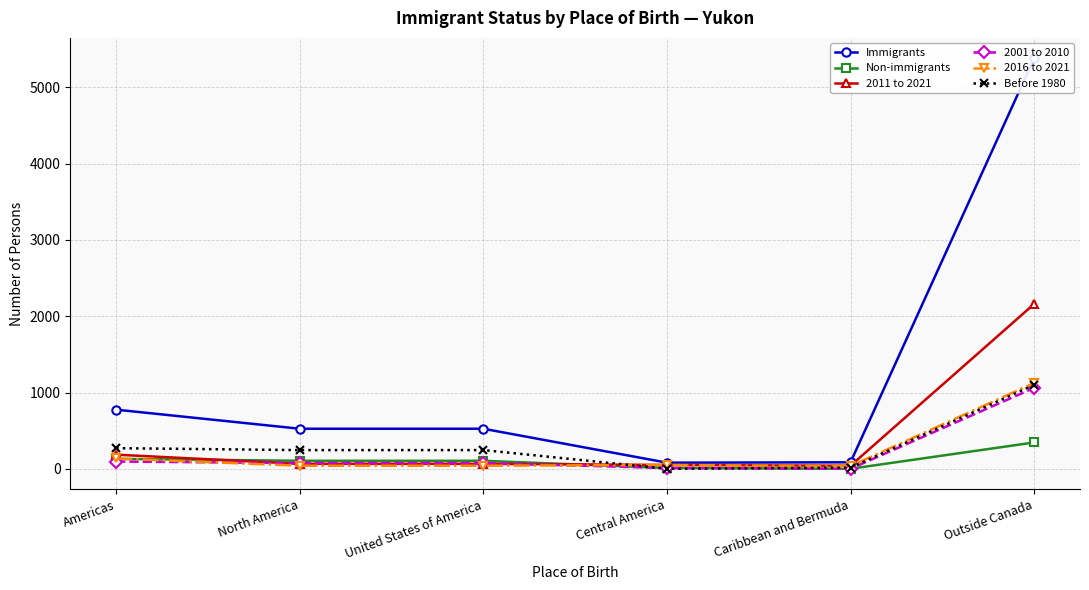

The Immigrants series shows 140 at Caribbean and Bermuda. True or false?

False